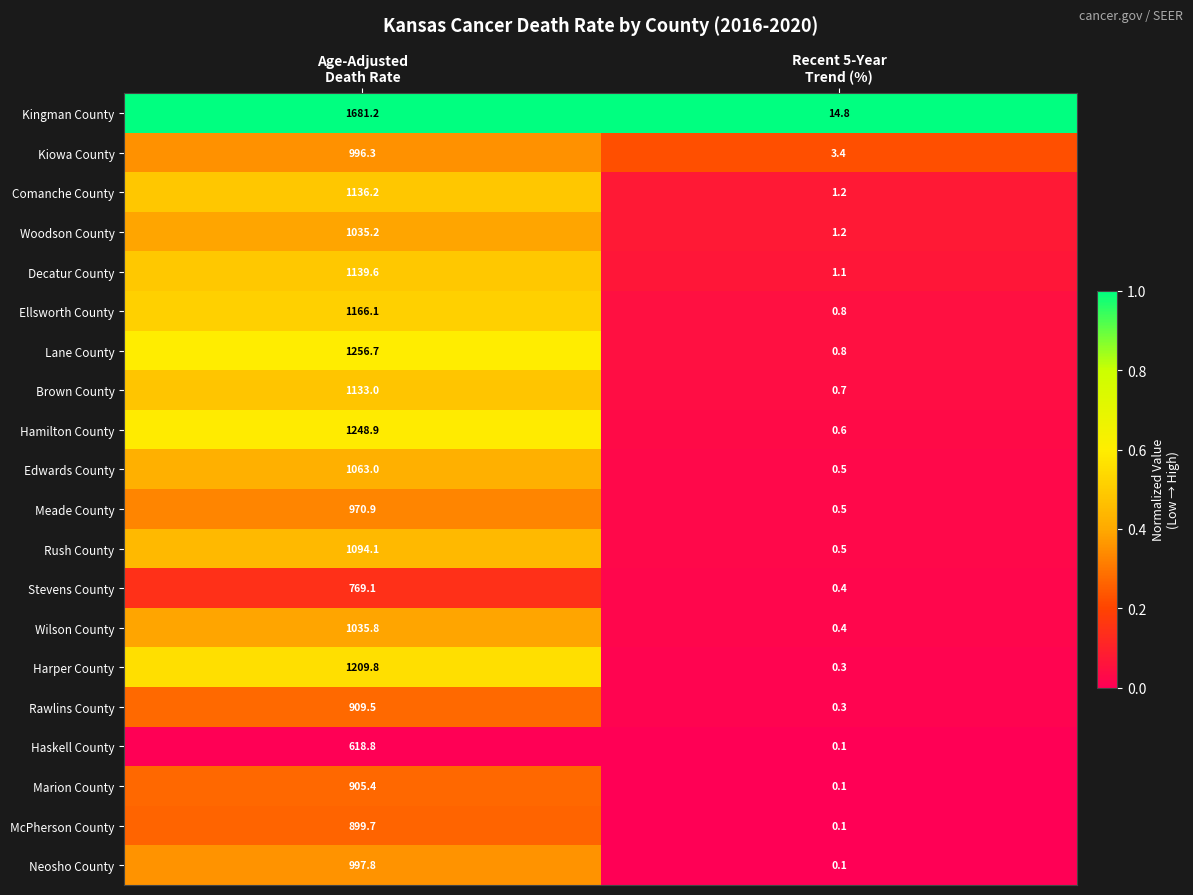

List the series in order of their peak value, highest first.

Kingman County, Lane County, Hamilton County, Harper County, Ellsworth County, Decatur County, Comanche County, Brown County, Rush County, Edwards County, Wilson County, Woodson County, Neosho County, Kiowa County, Meade County, Rawlins County, Marion County, McPherson County, Stevens County, Haskell County